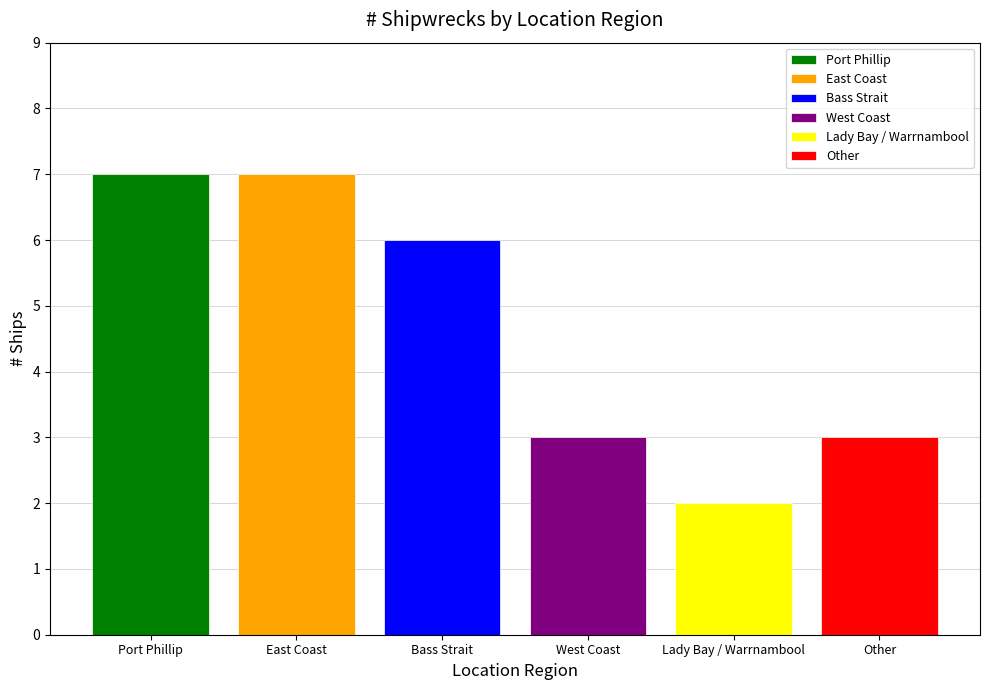

Count the number of categories in the chart.

6